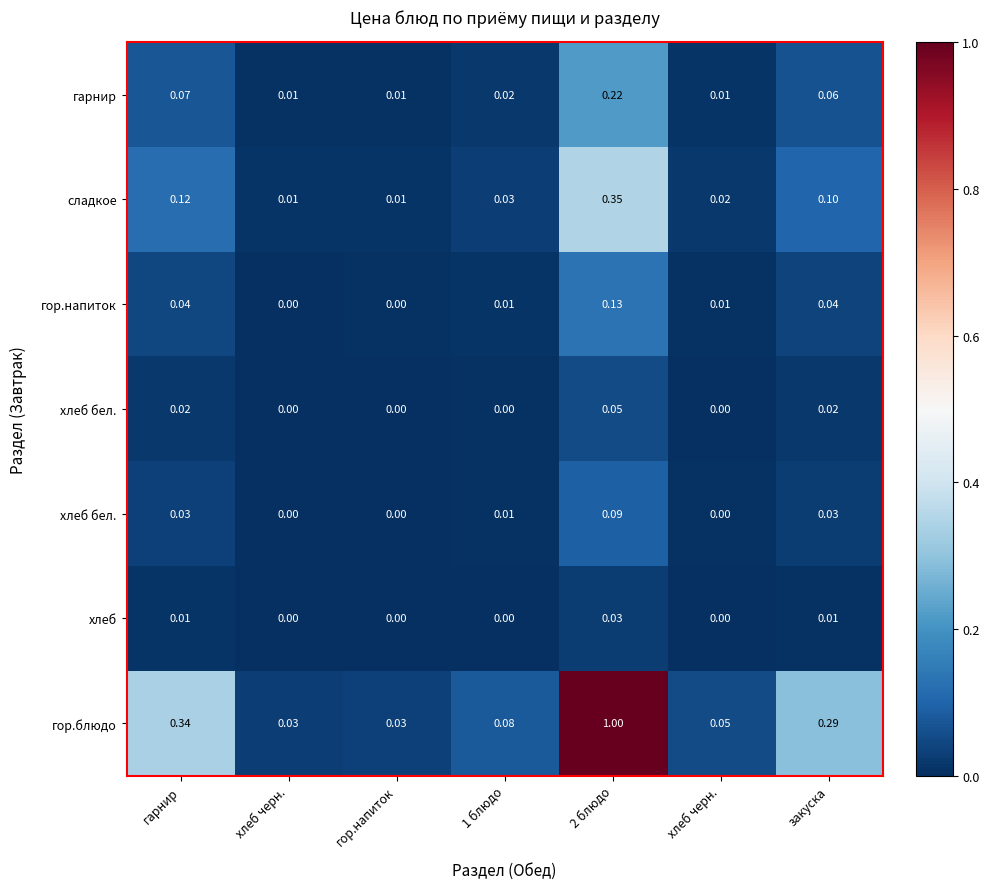

At which category does the chart reach its minimum across all series?

хлеб черн.